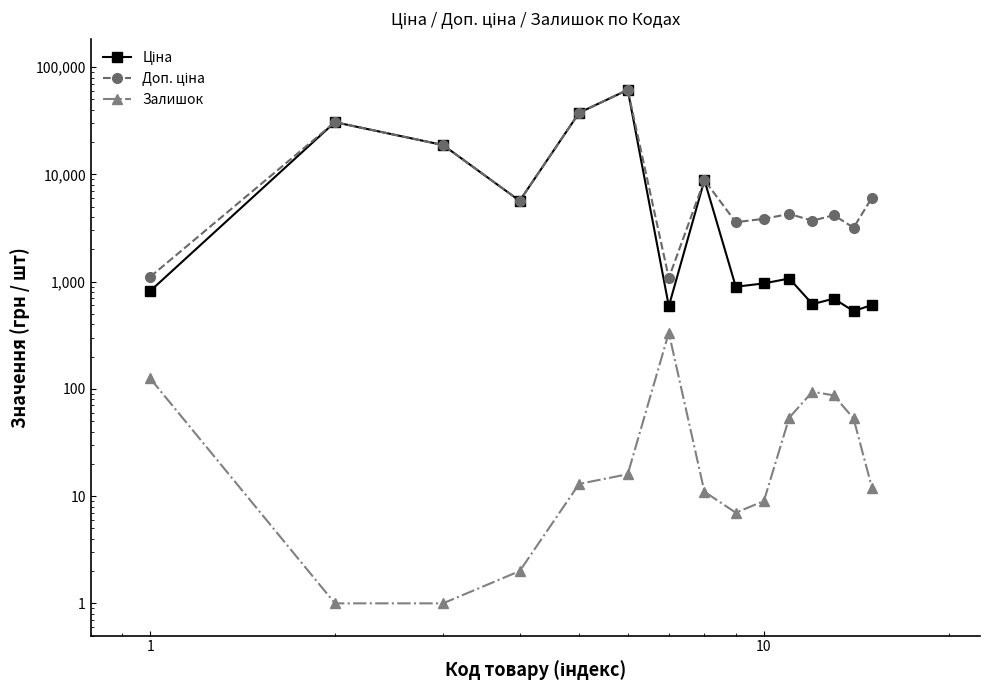

What is the difference between the maximum and minimum values in the Залишок series?

333.0